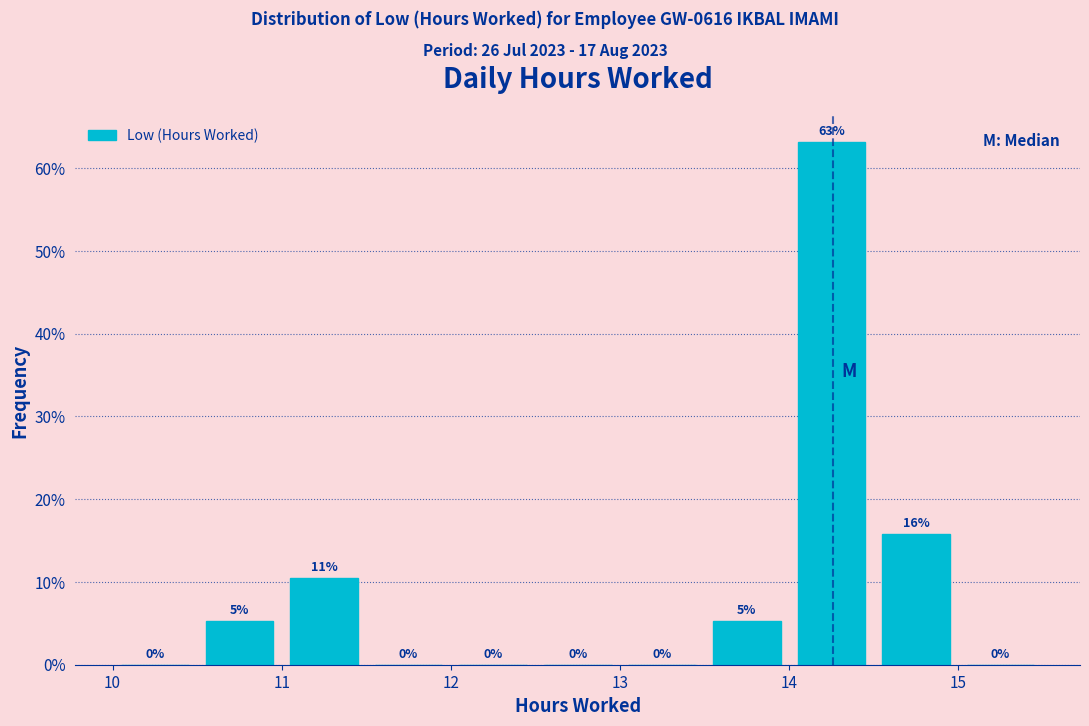

Which range on the x-axis has the tallest bar?

14.0 to 14.5